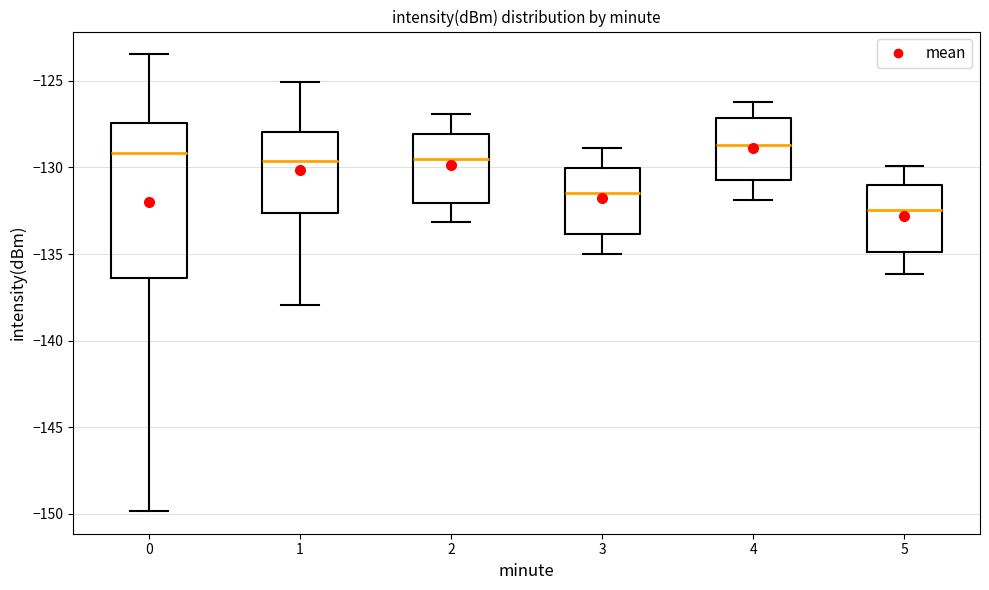

Reading left to right, transcribe this box plot: for each box, give where its median line is, the range the box spans, and where its two whiskers end, as read against the y-axis. The values are not printed on the chart, so give them approximately, as read against the axis.

0: median -129.0, box -136.5 to -127.5, whiskers -150.0 to -123.5
1: median -129.5, box -132.5 to -128.0, whiskers -138.0 to -125.0
2: median -129.5, box -132.0 to -128.0, whiskers -133.0 to -127.0
3: median -131.5, box -134.0 to -130.0, whiskers -135.0 to -129.0
4: median -128.5, box -130.5 to -127.0, whiskers -132.0 to -126.0
5: median -132.5, box -135.0 to -131.0, whiskers -136.0 to -130.0